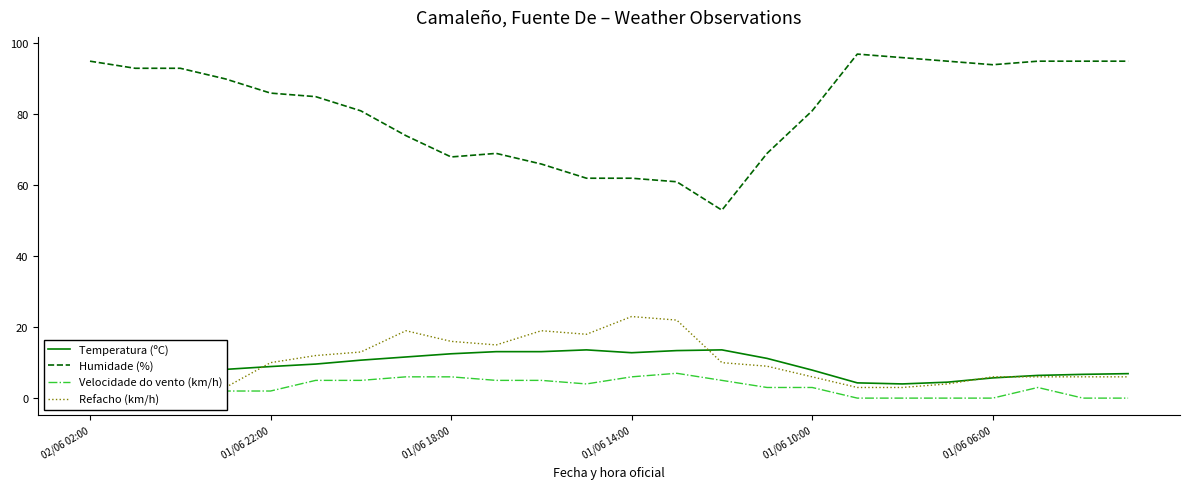

True or false: Temperatura (ºC) and Humidade (%) intersect in this chart.

False